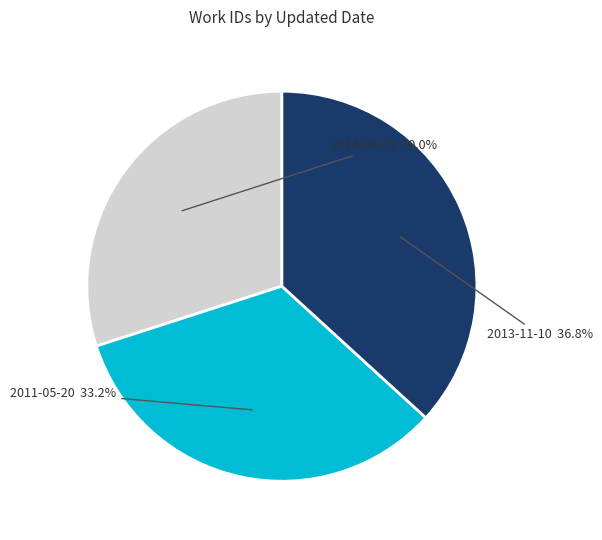

Is there a majority slice in this chart?

No